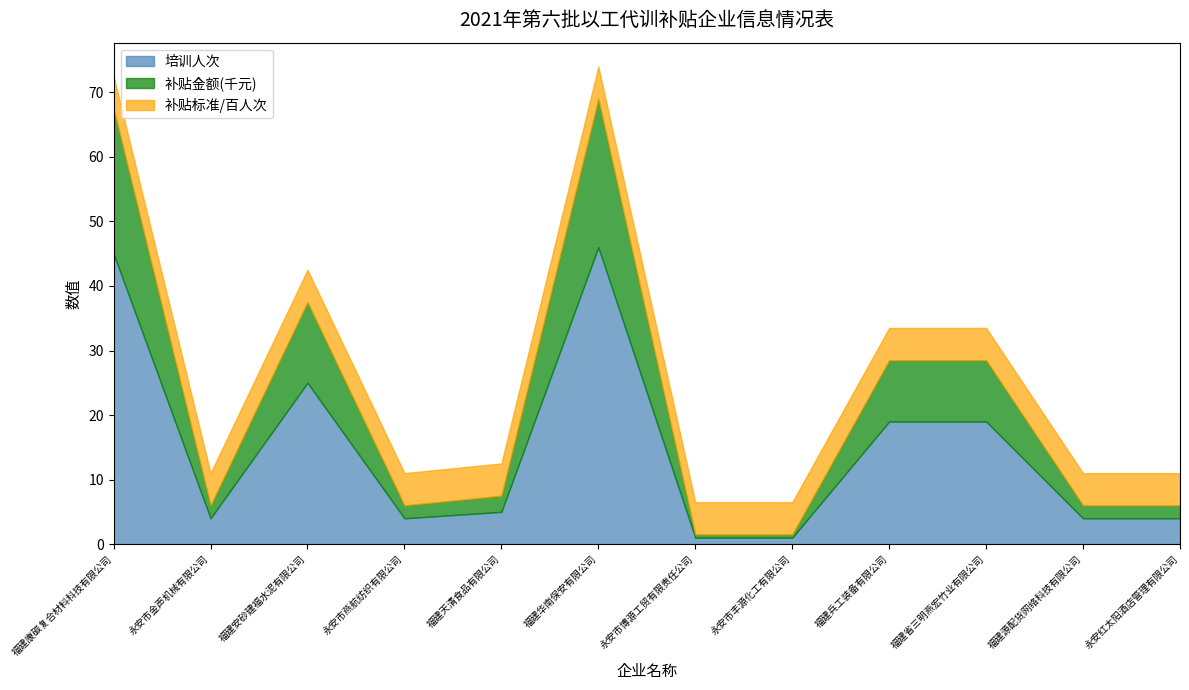

At which category does 补贴金额 reach its first local valley?

永安市金声机械有限公司